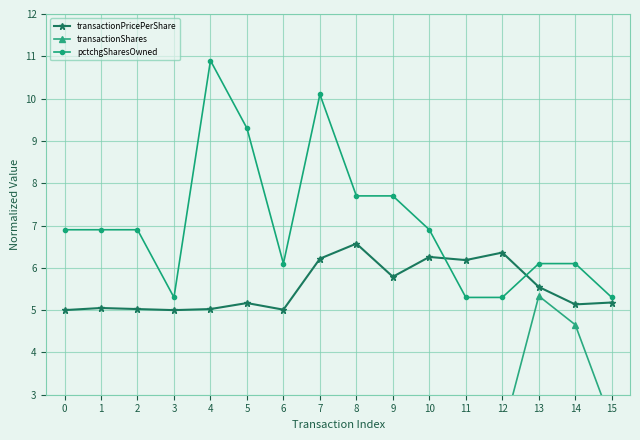

How many categories are shown in the chart?

16